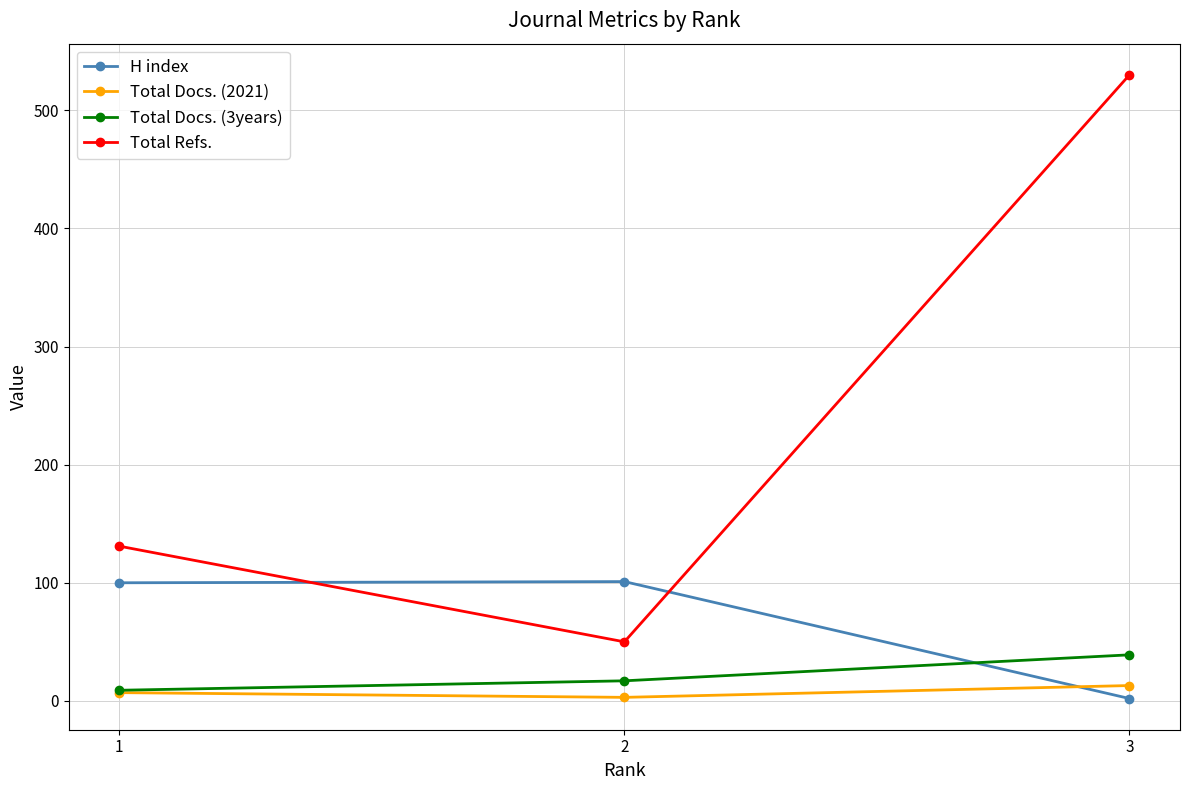

What is the value of the Total Docs. (3years) point at the 2nd from the left?

17